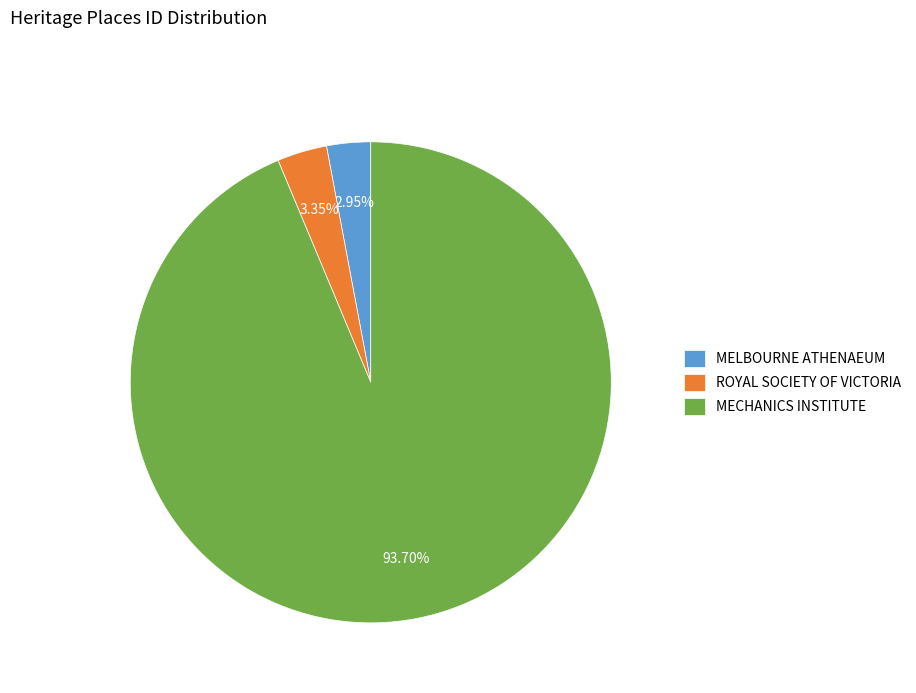

Which slice is the largest?

MECHANICS INSTITUTE